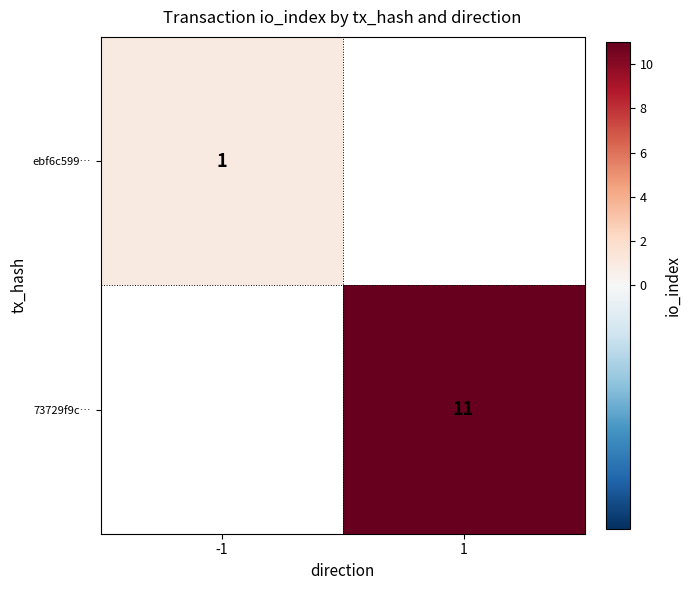

Count the number of data series in this chart.

2